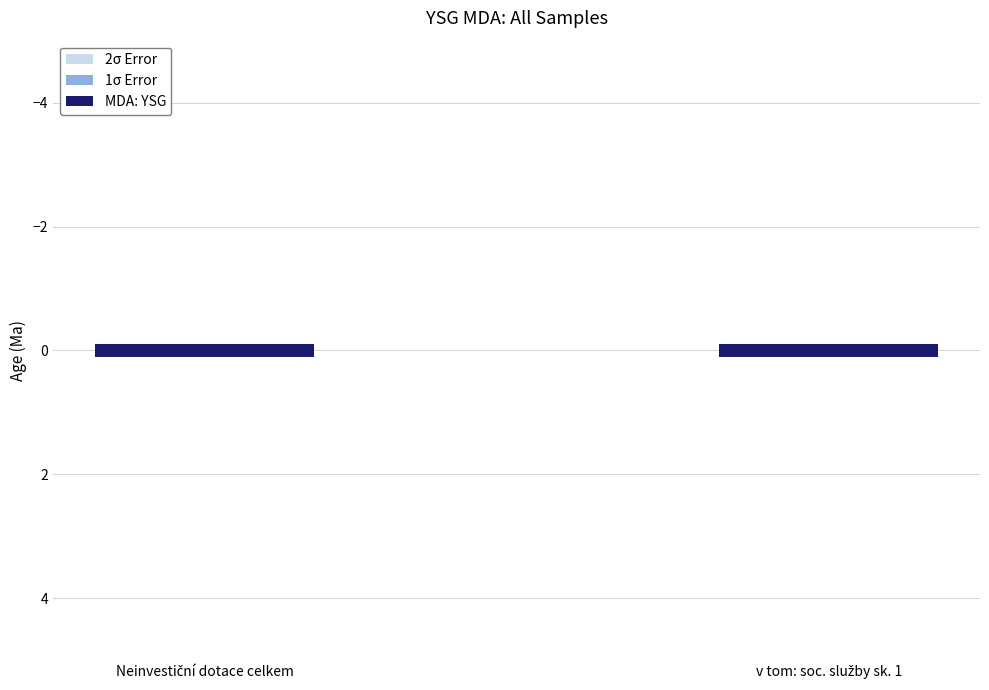

List the series in order of their peak value, lowest first.

2σ Error, 1σ Error, MDA: YSG